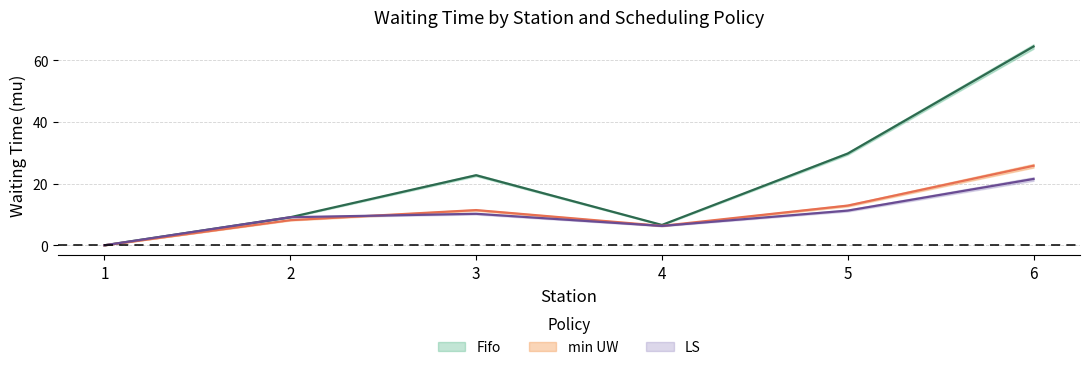

Where is LS_mu nearest to the value 10?

3